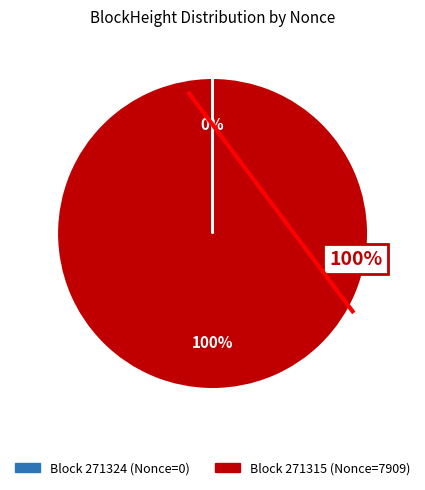

Rank the categories by value from lowest to highest.

271324, 271315